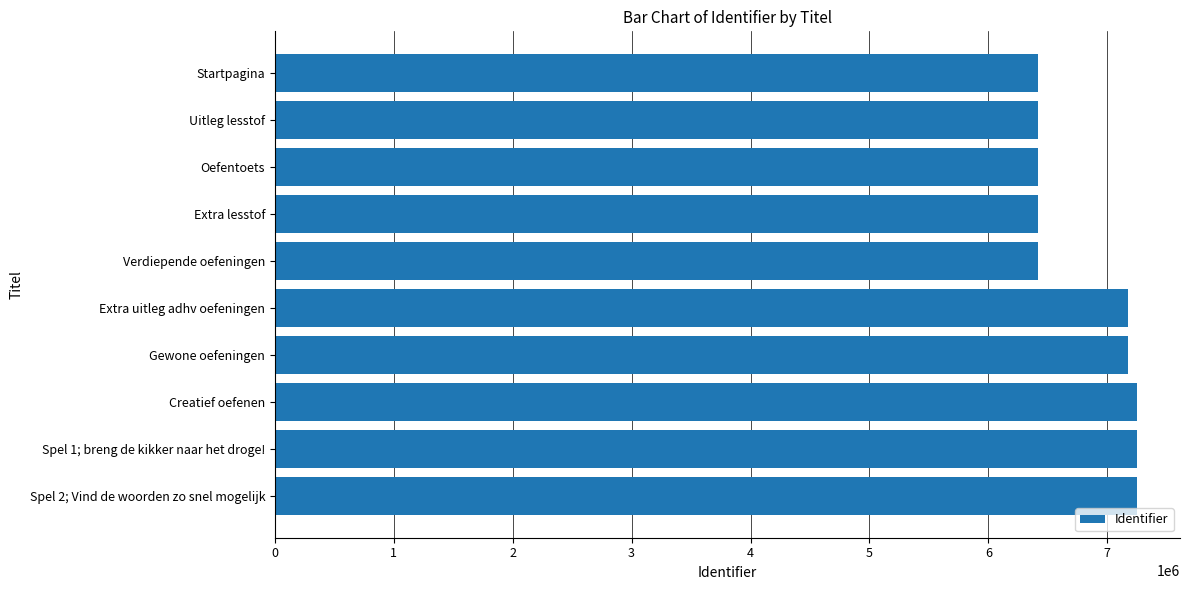

How many bars are there in total?

10